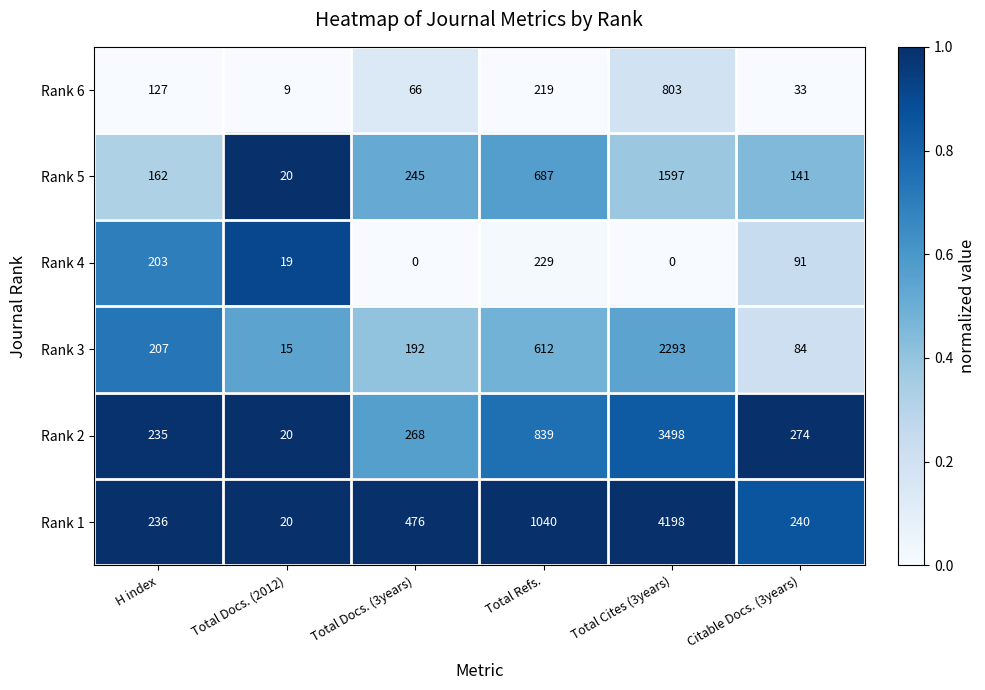

What is the difference between the maximum and minimum values in the Rank 5 series?

1577